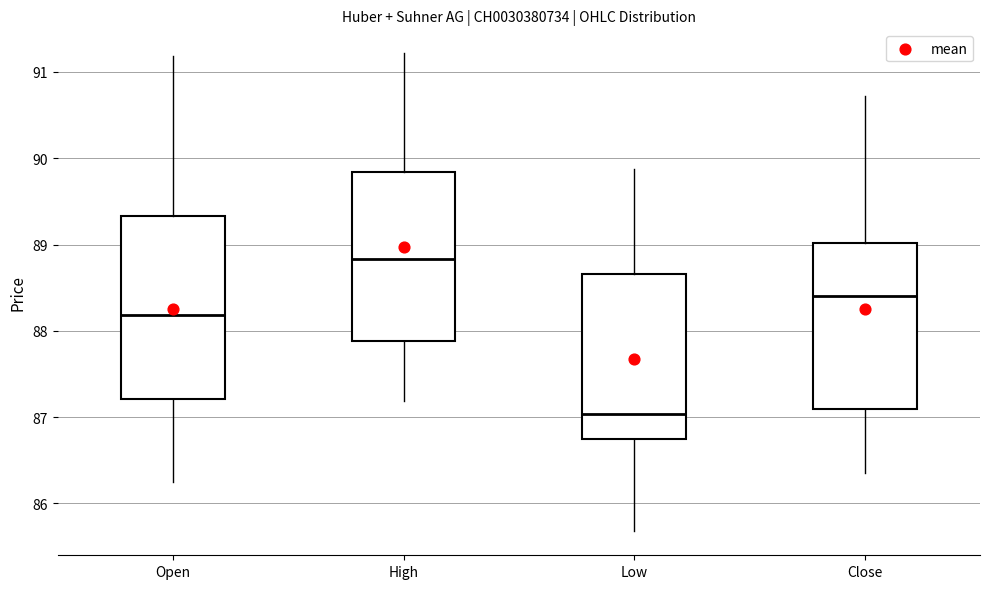

Which box's median line is the highest?

High